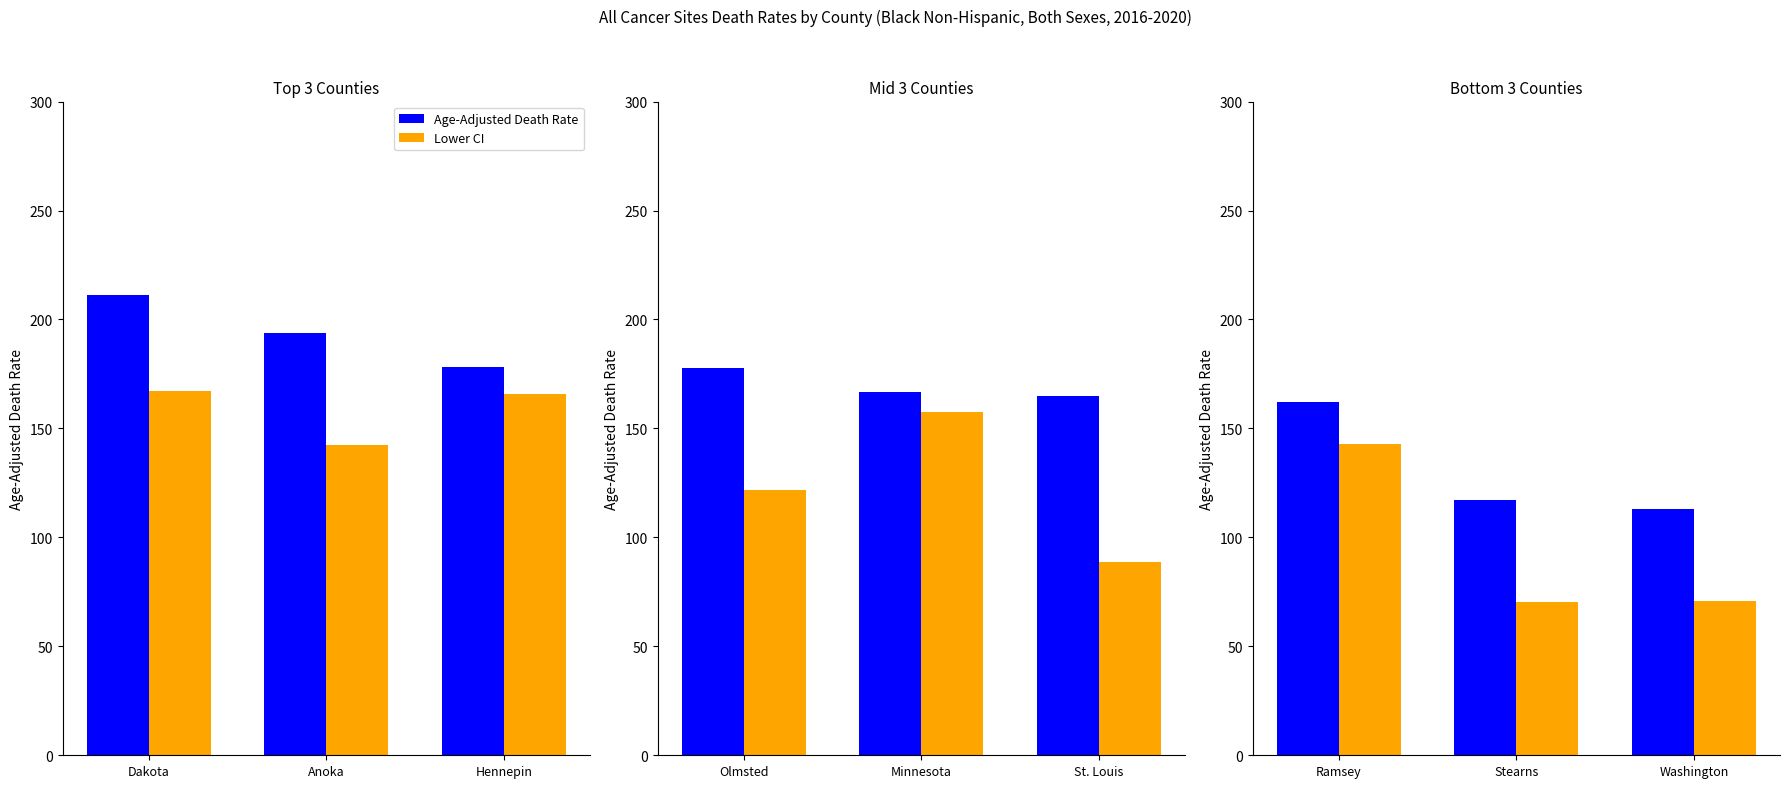

At which category does the chart reach its peak across all series?

Ramsey